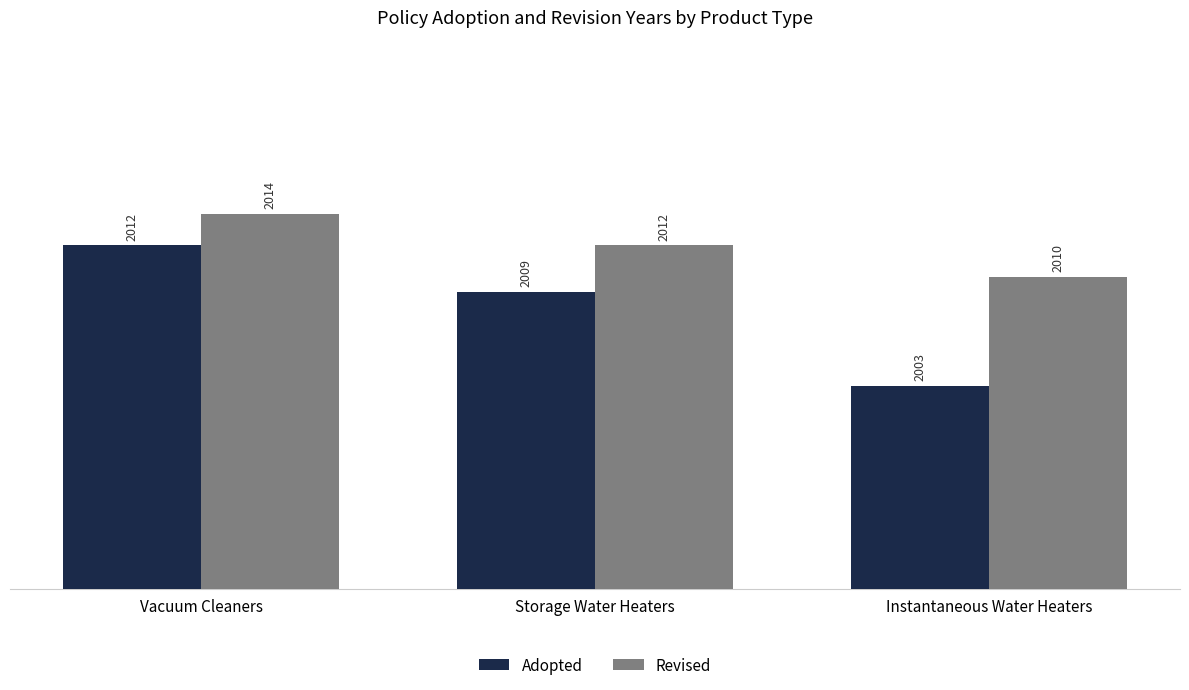

Rank the series at Instantaneous Water Heaters from lowest to highest value.

Adopted, Revised